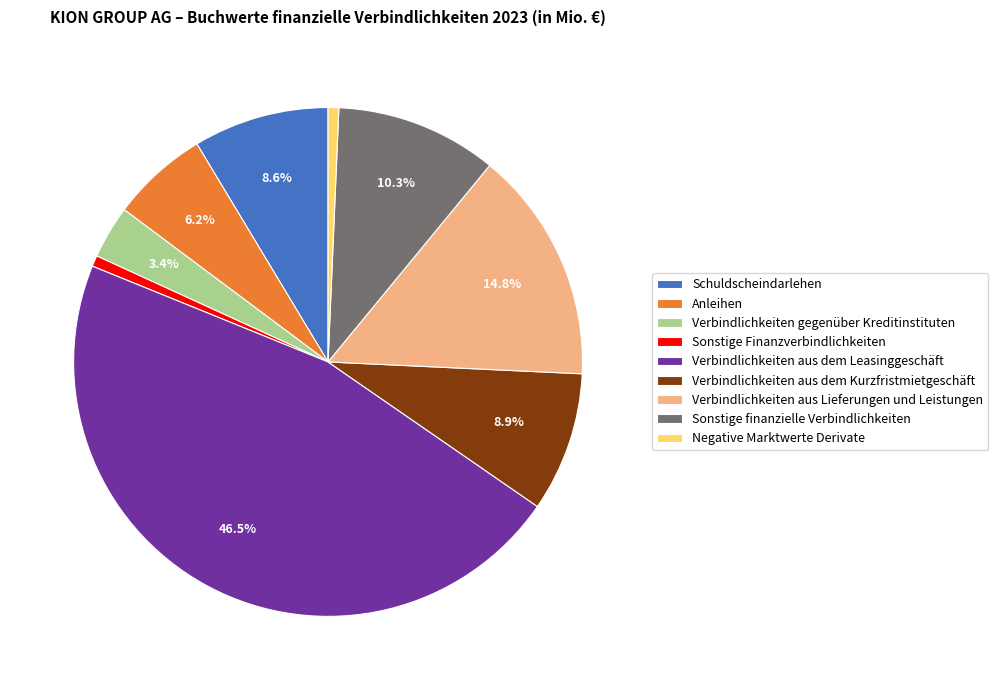

Combined, do Sonstige finanzielle Verbindlichkeiten and Schuldscheindarlehen account for over 50%?

No